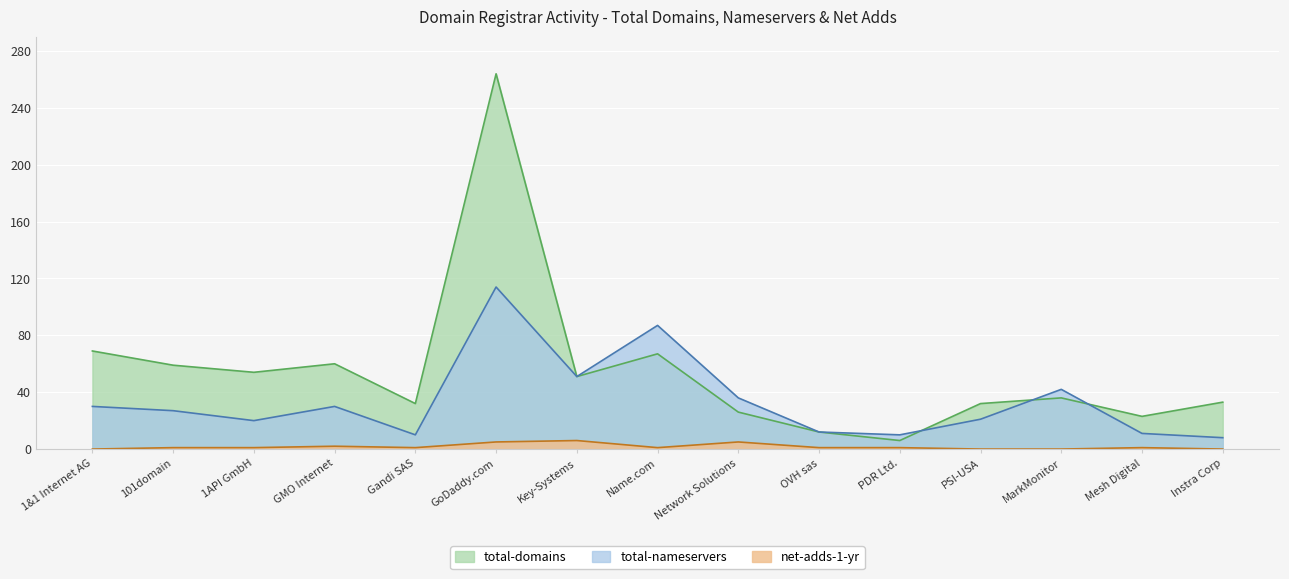

Which category has the highest value in the net-adds-1-yr series?

Key-Systems